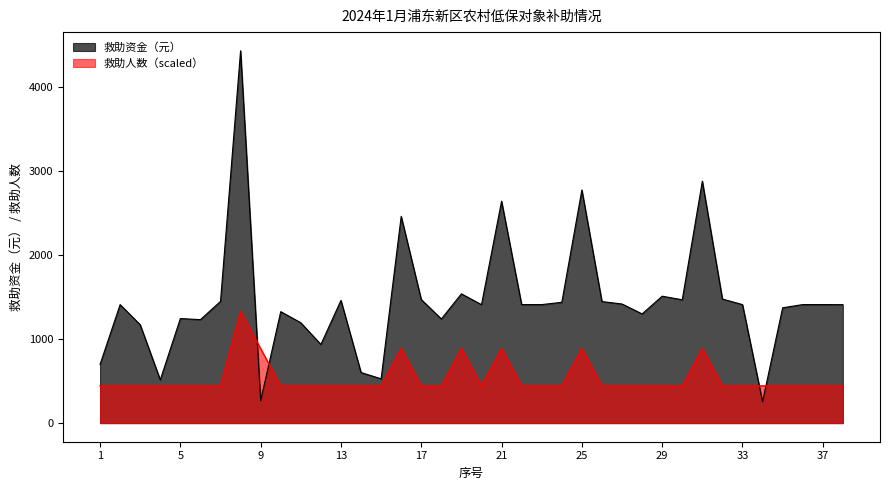

Does the chart display data point markers on the line(s)?

No